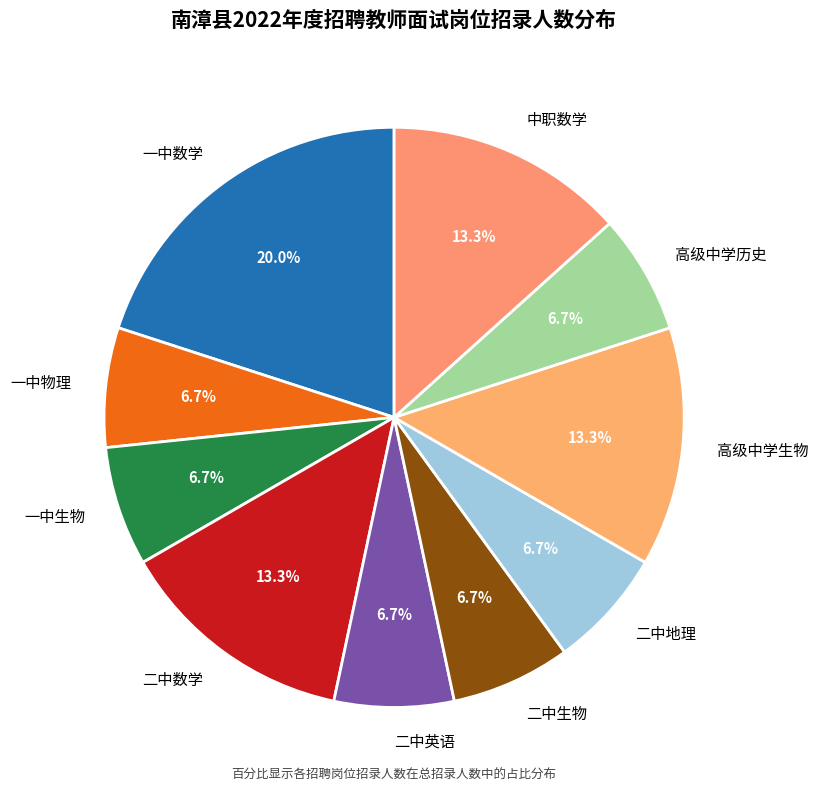

To the nearest percent, what is the combined percentage of 二中英语 and 高级中学历史?

13%